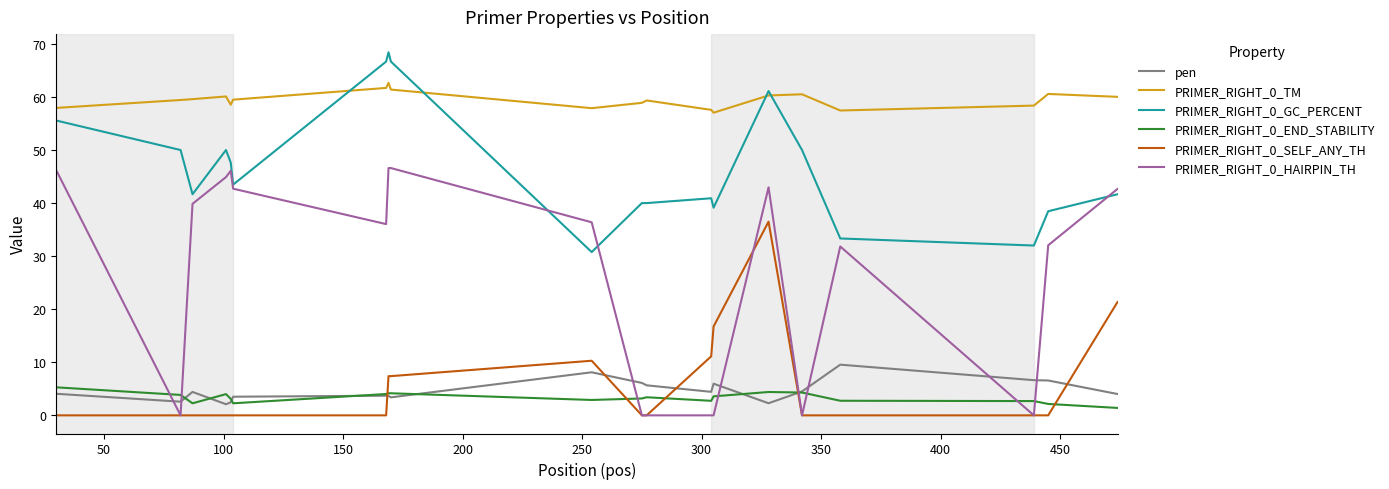

What is the maximum value shown in the chart?

68.4